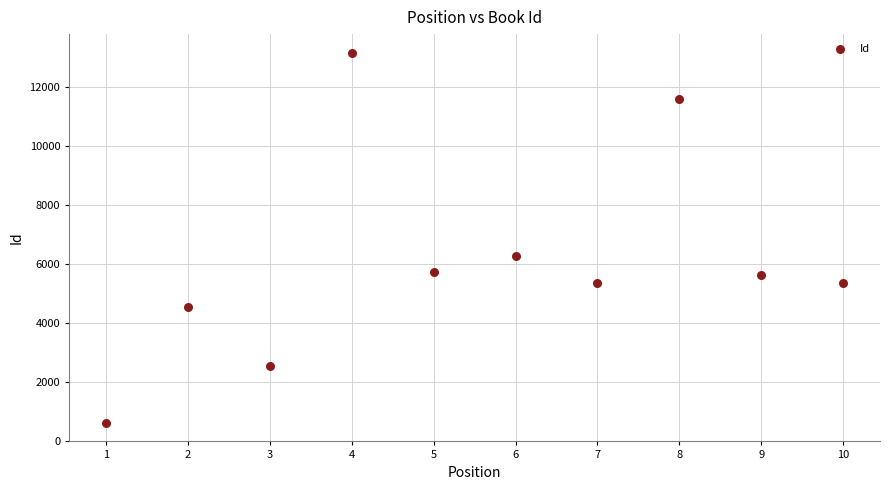

What is the average X value?

6